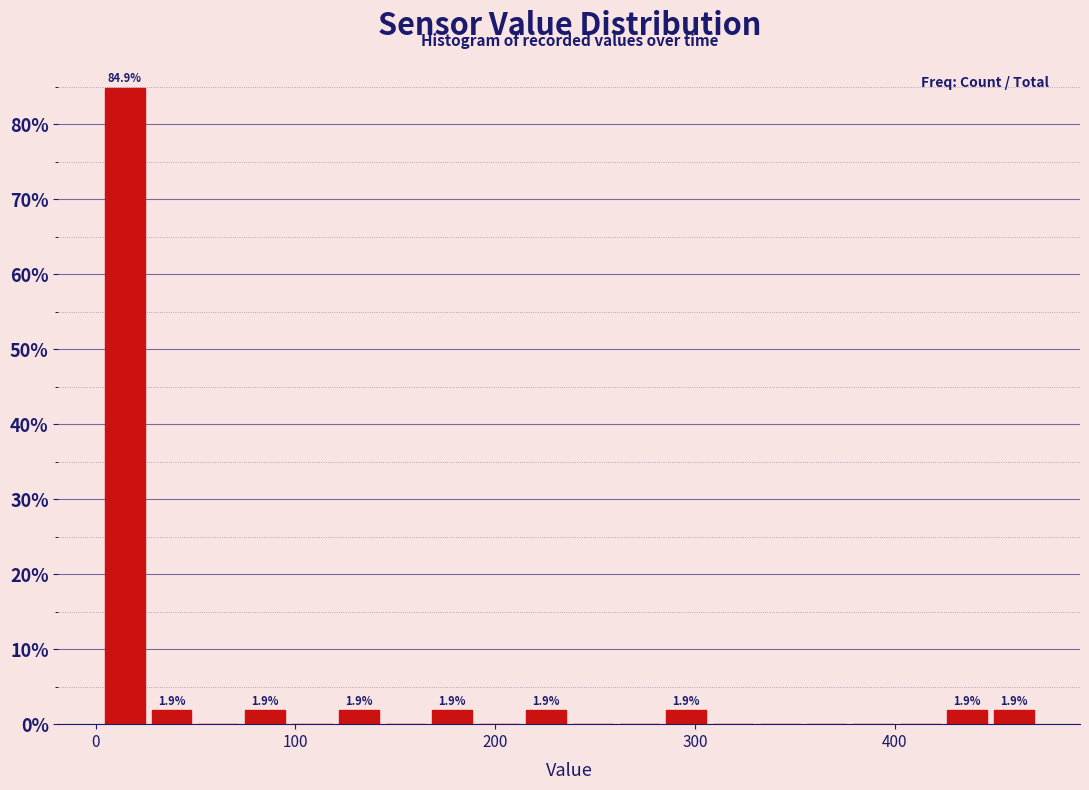

Around what value on the x-axis is the tallest bar? Give the approximate position of its centre, as read against the axis.

10